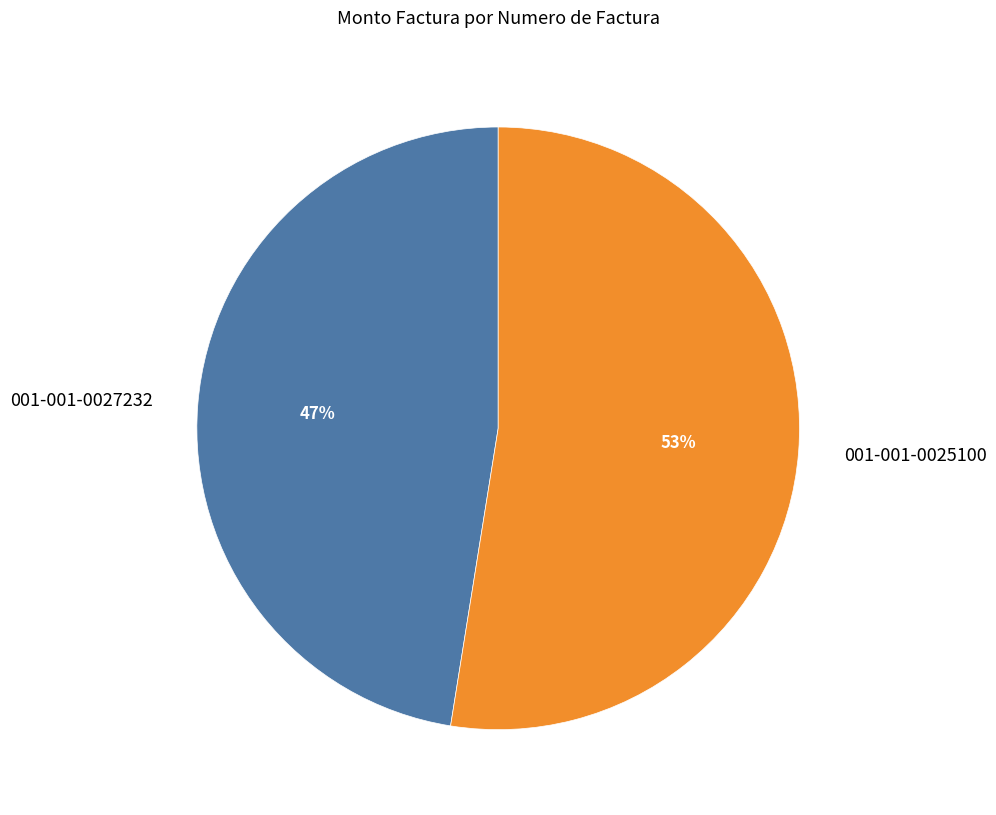

Is there any slice that represents more than half of the pie?

Yes